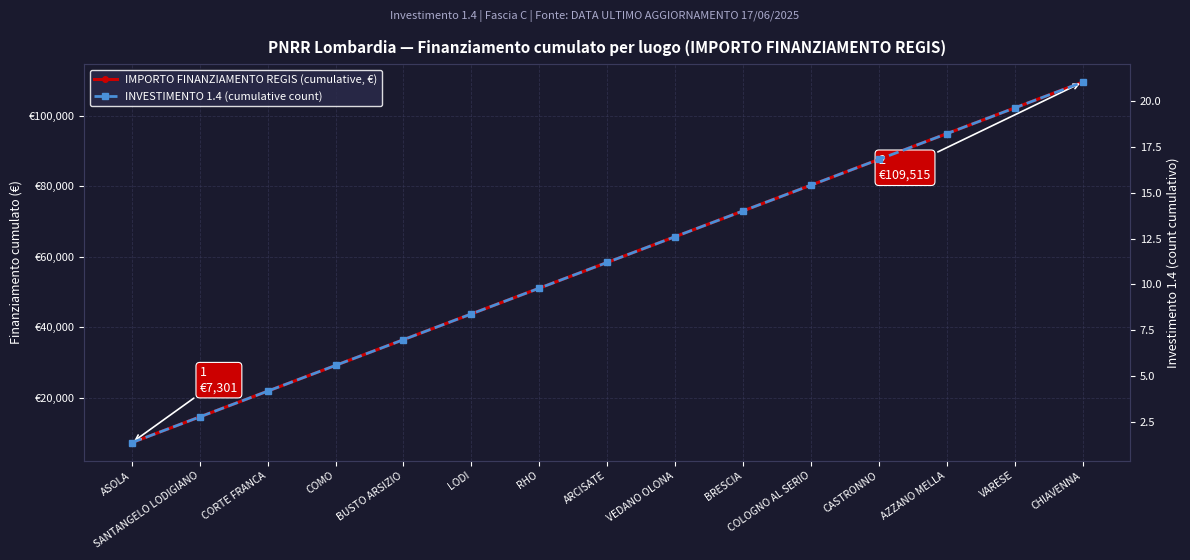

Reading right to left, transcribe all the data shown in this chart.

IMPORTO FINANZIAMENTO REGIS (cumulative, €): 109515.0	102214.0	94913.0	87612.0	80311.0	73010.0	65709.0	58408.0	51107.0	43806.0	36505.0	29204.0	21903.0	14602.0	7301.0
INVESTIMENTO 1.4 (cumulative count): 21.0	19.6	18.2	16.8	15.4	14.0	12.6	11.2	9.8	8.4	7.0	5.6	4.2	2.8	1.4